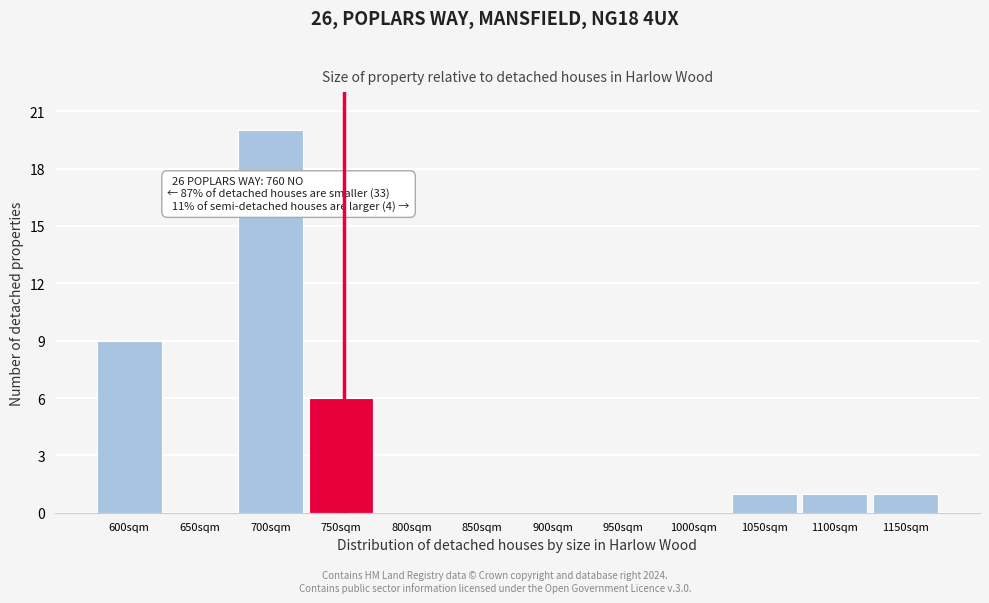

Reading left to right, list all the values displayed in this chart.

600sqm=9	650sqm=0	700sqm=20	750sqm=6	800sqm=0	850sqm=0	900sqm=0	950sqm=0	1000sqm=0	1050sqm=1	1100sqm=1	1150sqm=1